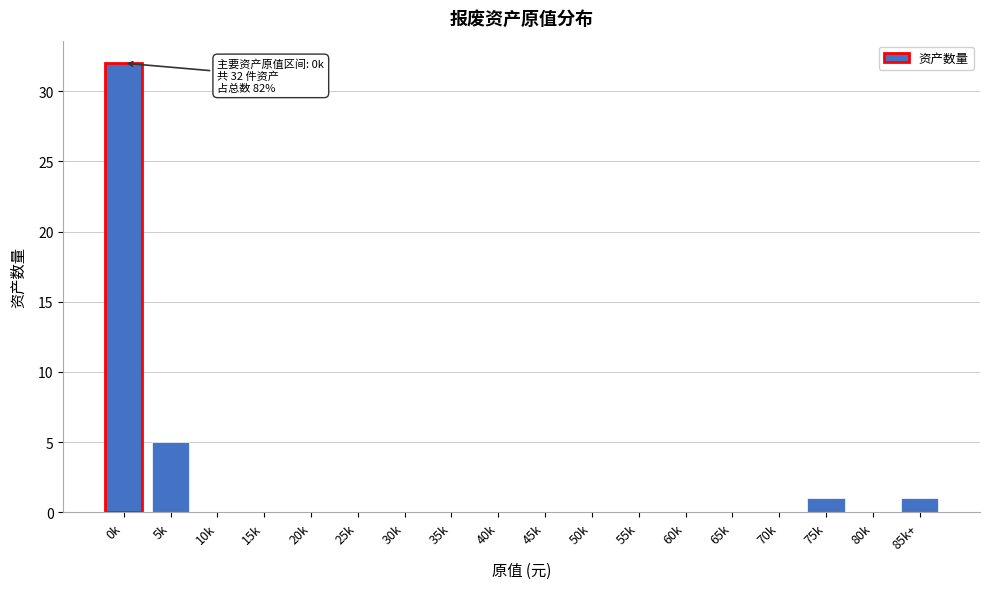

Reading left to right, transcribe all the data shown in this chart.

0k=32	5k=5	10k=0	15k=0	20k=0	25k=0	30k=0	35k=0	40k=0	45k=0	50k=0	55k=0	60k=0	65k=0	70k=0	75k=1	80k=0	85k+=1